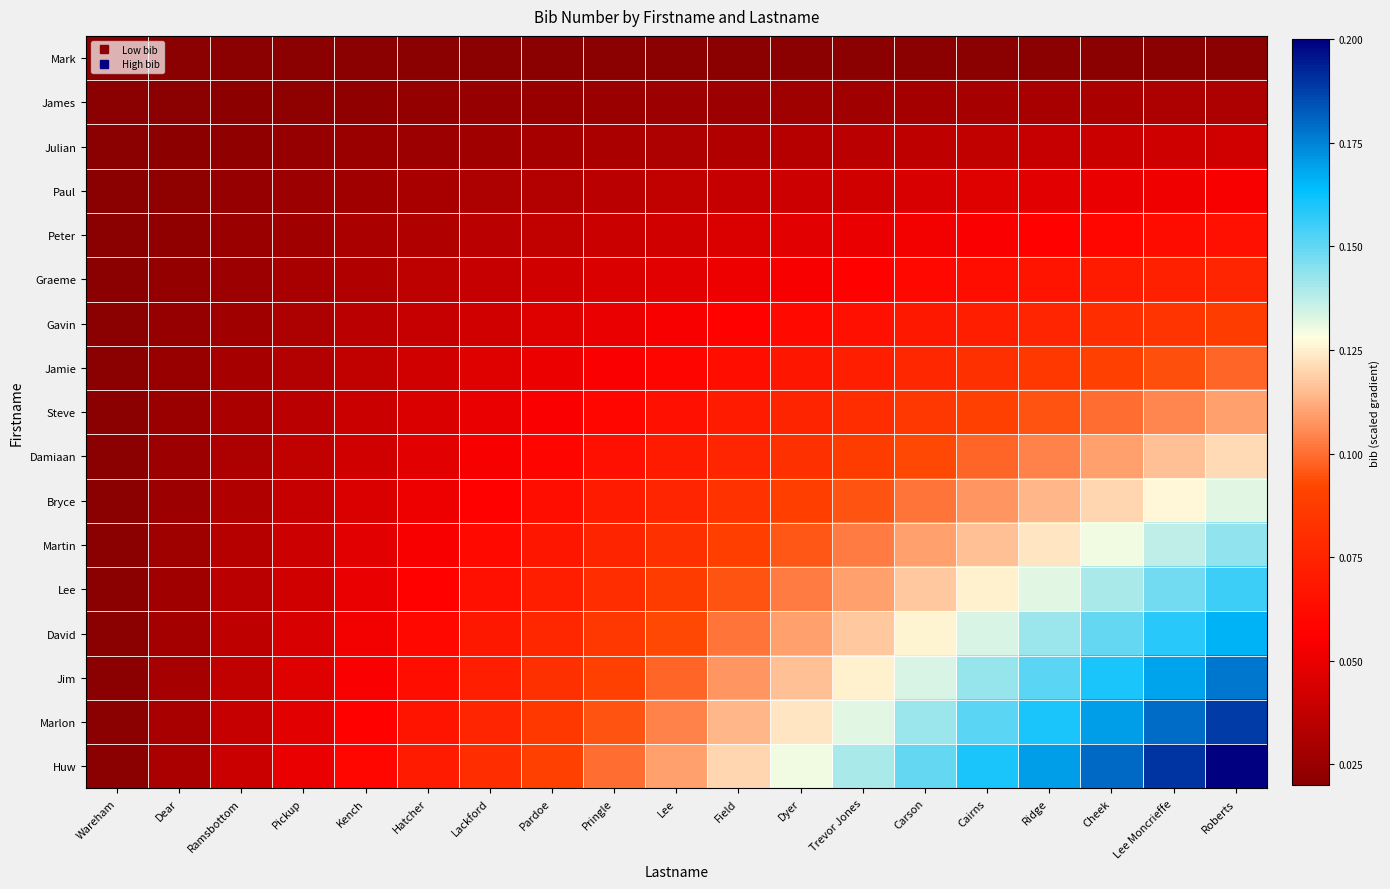

Count the number of categories in the chart.

19